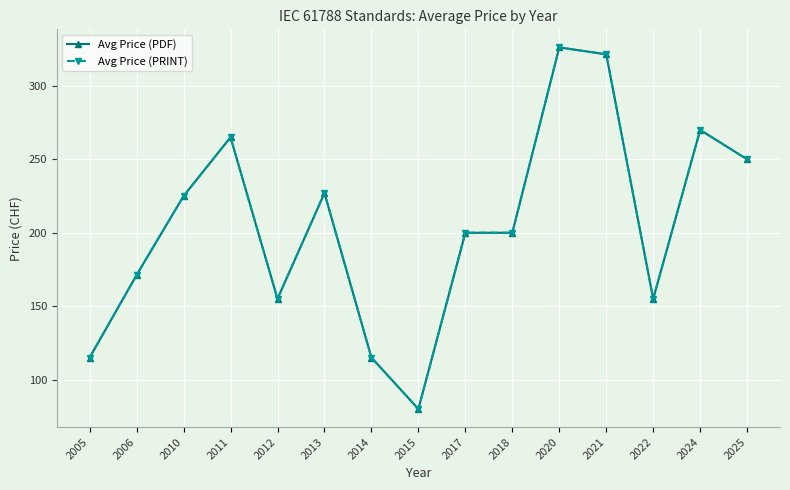

Which series changed the most between 2005 and 2013?

Avg Price (PDF)